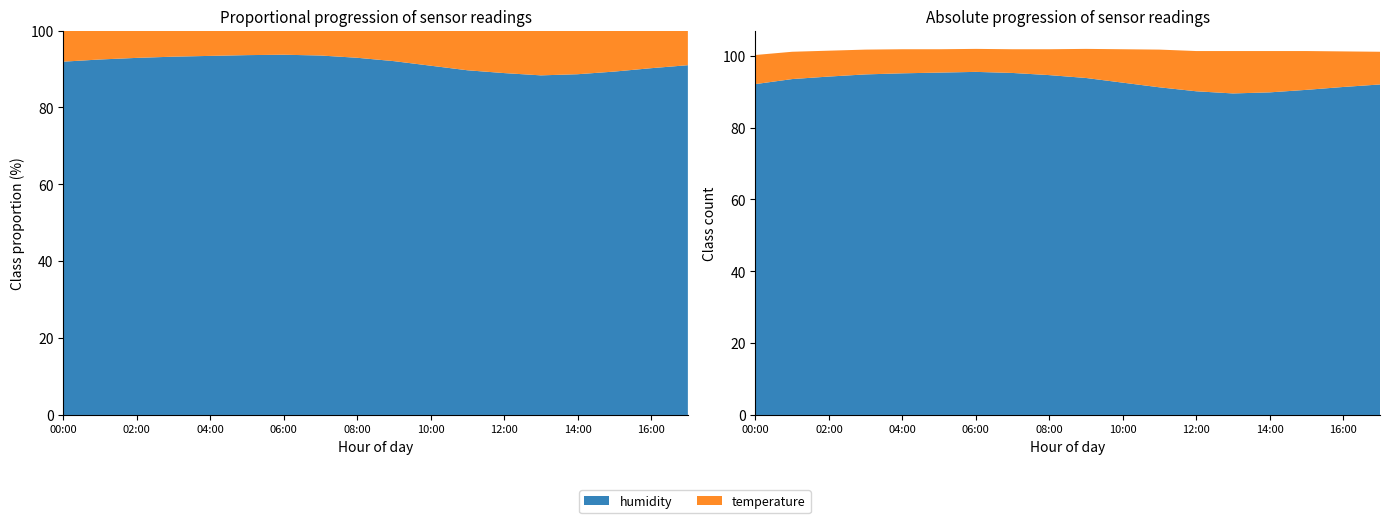

Reading left to right, what are all the values shown in this chart?

temperature: 00:00=8.1	01:00=7.6	02:00=7.2	03:00=6.9	04:00=6.7	05:00=6.5	06:00=6.4	07:00=6.6	08:00=7.2	09:00=8.1	10:00=9.3	11:00=10.5	12:00=11.2	13:00=11.8	14:00=11.5	15:00=10.8	16:00=9.9	17:00=9.1
humidity: 00:00=92.1	01:00=93.5	02:00=94.2	03:00=94.8	04:00=95.1	05:00=95.3	06:00=95.5	07:00=95.2	08:00=94.6	09:00=93.8	10:00=92.5	11:00=91.2	12:00=90.1	13:00=89.5	14:00=89.8	15:00=90.5	16:00=91.3	17:00=92.0